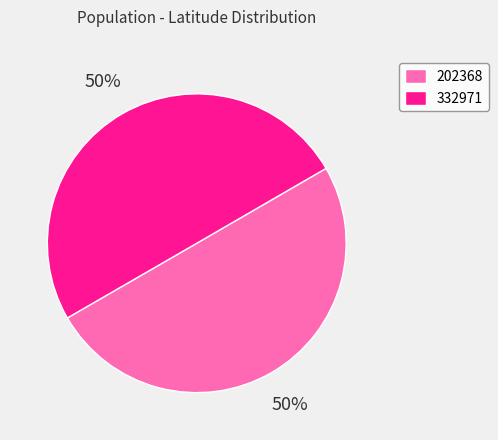

To the nearest percent, what is the average slice percentage?

50%